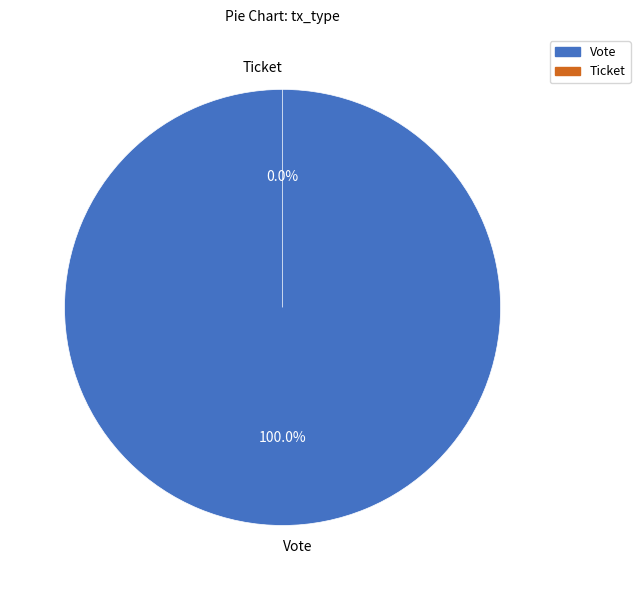

Which category has the biggest portion of the pie?

Vote